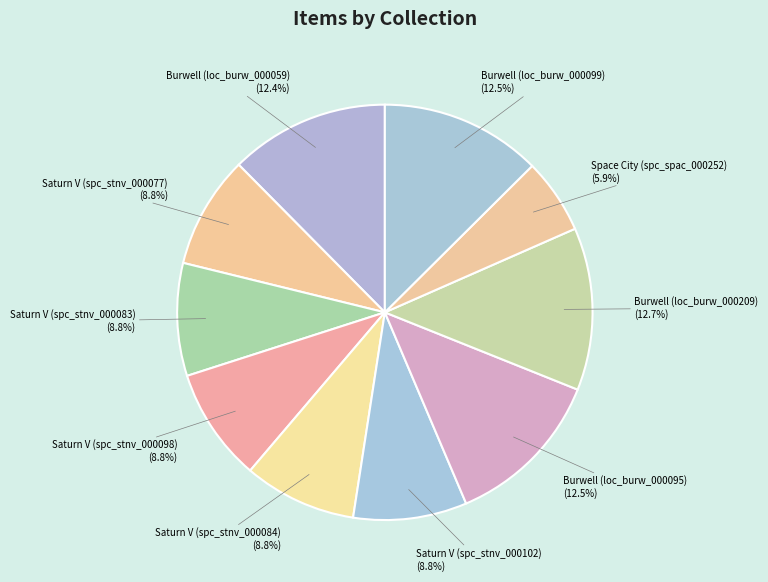

Which slice is the smallest?

Space City (spc_spac_000252)